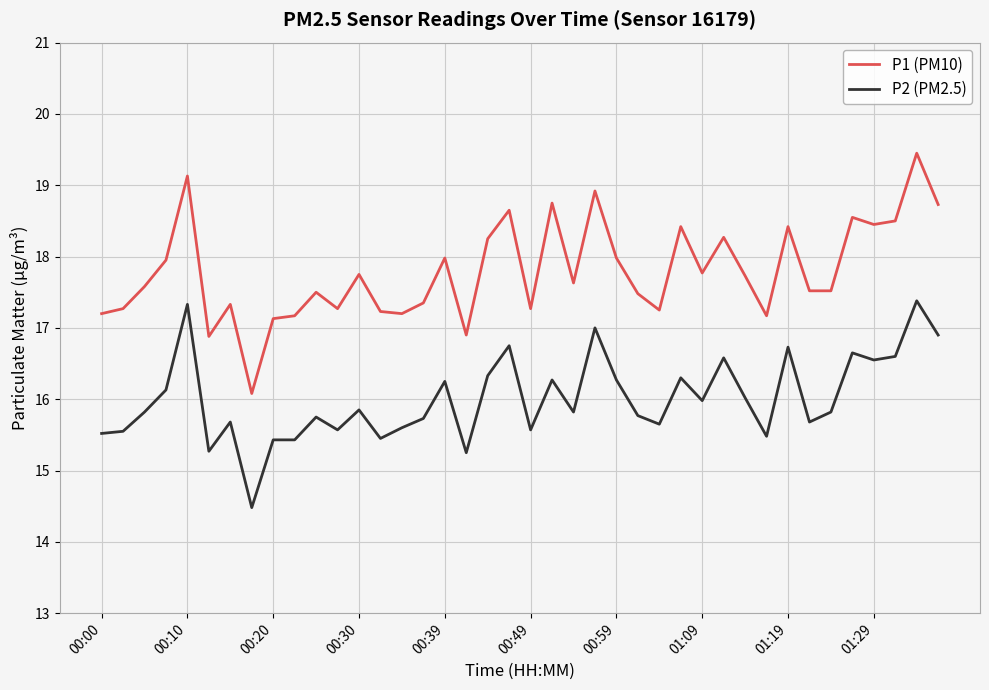

True or false: P1 (PM10) and P2 (PM2.5) intersect in this chart.

False